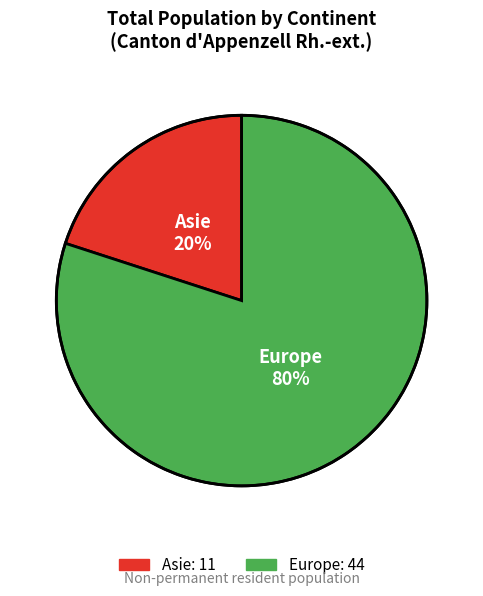

To the nearest percent, what is the average slice percentage?

50%